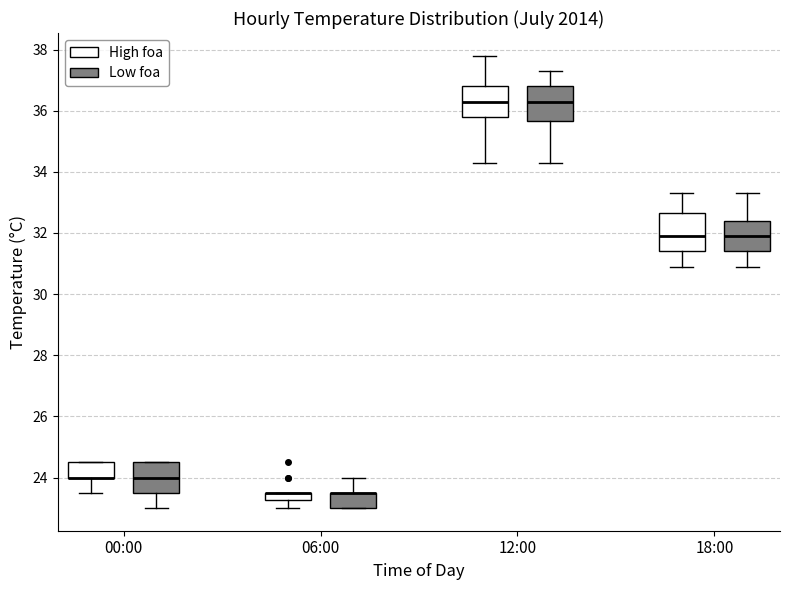

Where does the lower whisker of the box for 06:00 (High foa) end on the y-axis? The values are not printed on the chart, so give them approximately, as read against the axis.

23.0